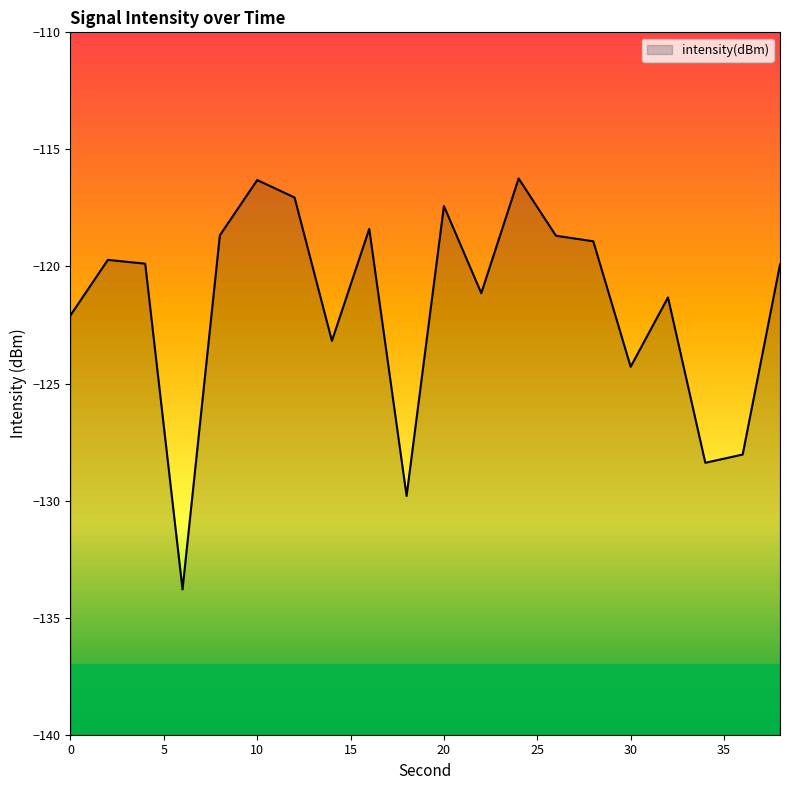

Read the value at 12.

-117.1